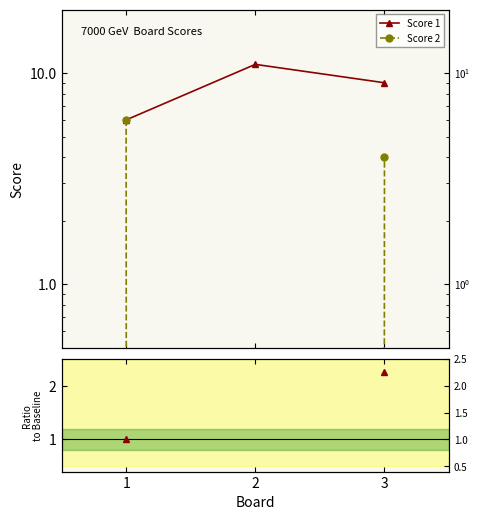

Which label corresponds to the largest value in the chart?

2